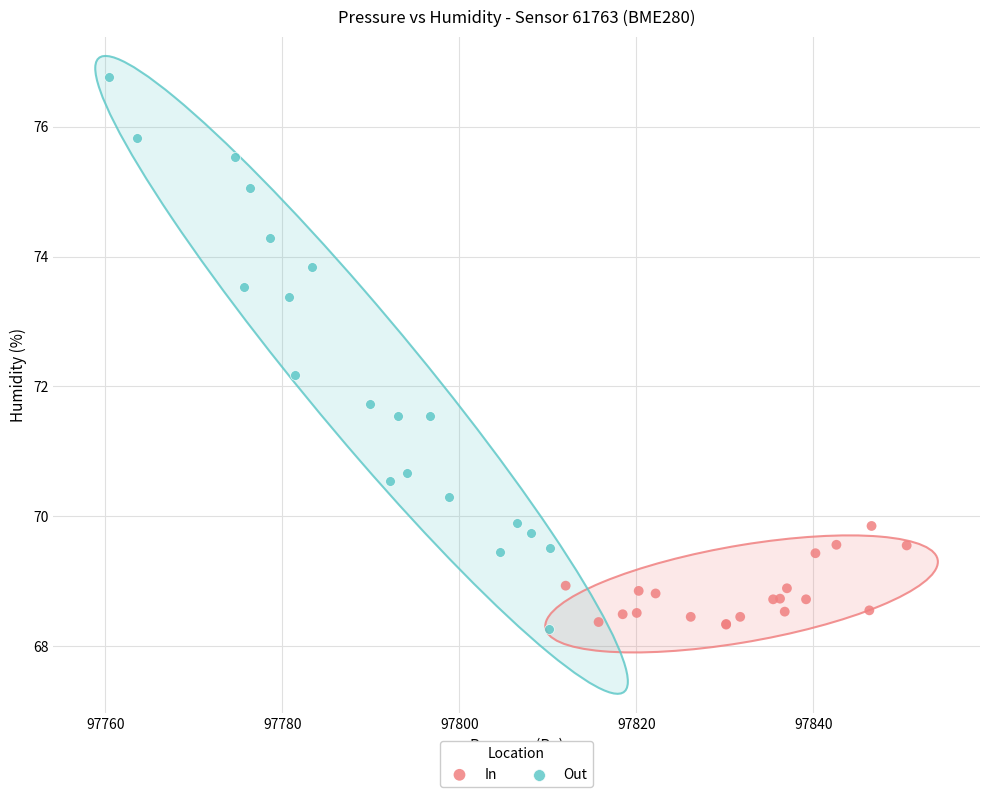

Which series contains the highest Y value?

Out